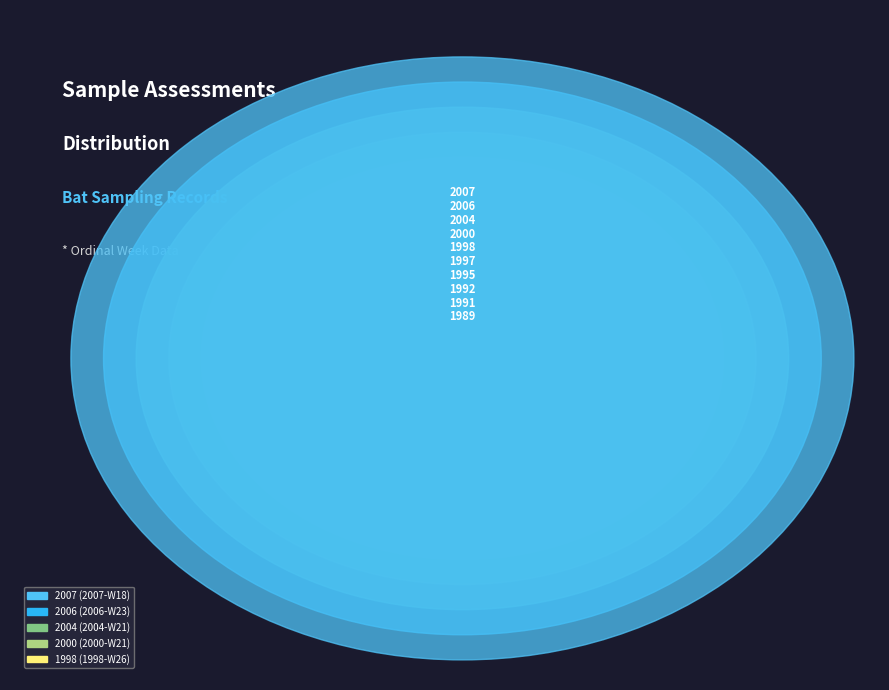

Combined, do 1992-W24 and 2006-W23 account for over 50%?

No